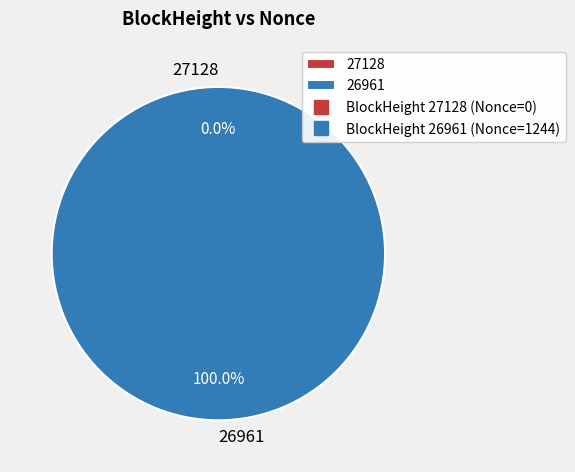

Count the number of slices in the pie.

2